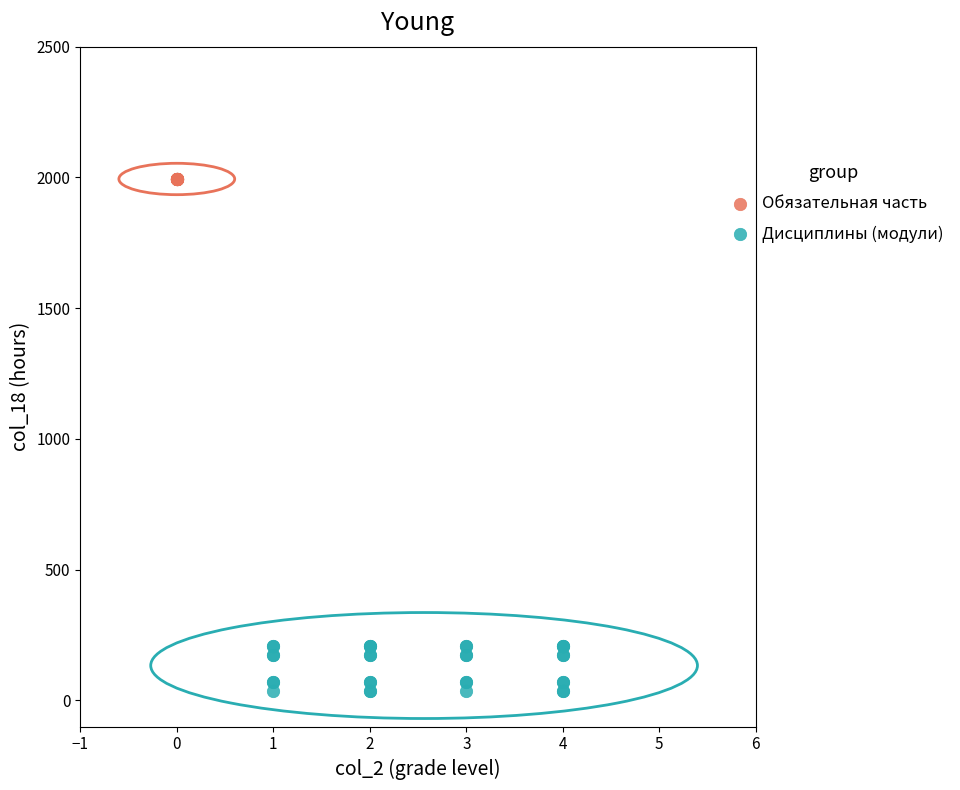

Which series contains the highest Y value?

Обязательная часть